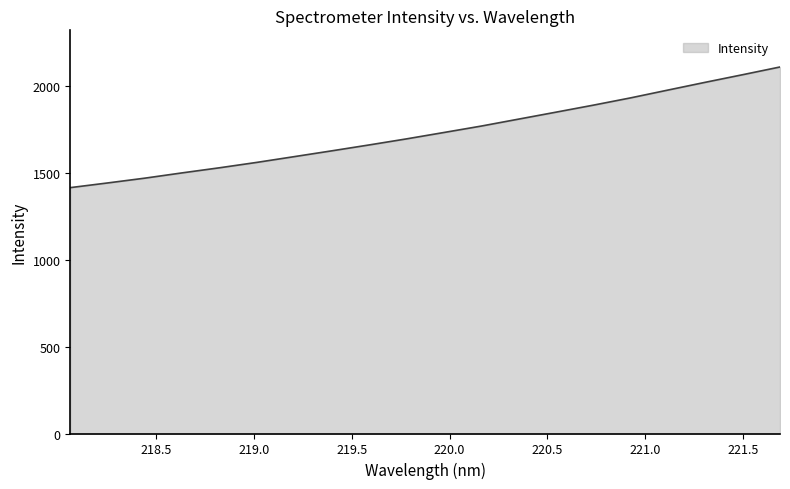

What is the maximum value shown in the chart?

2110.6